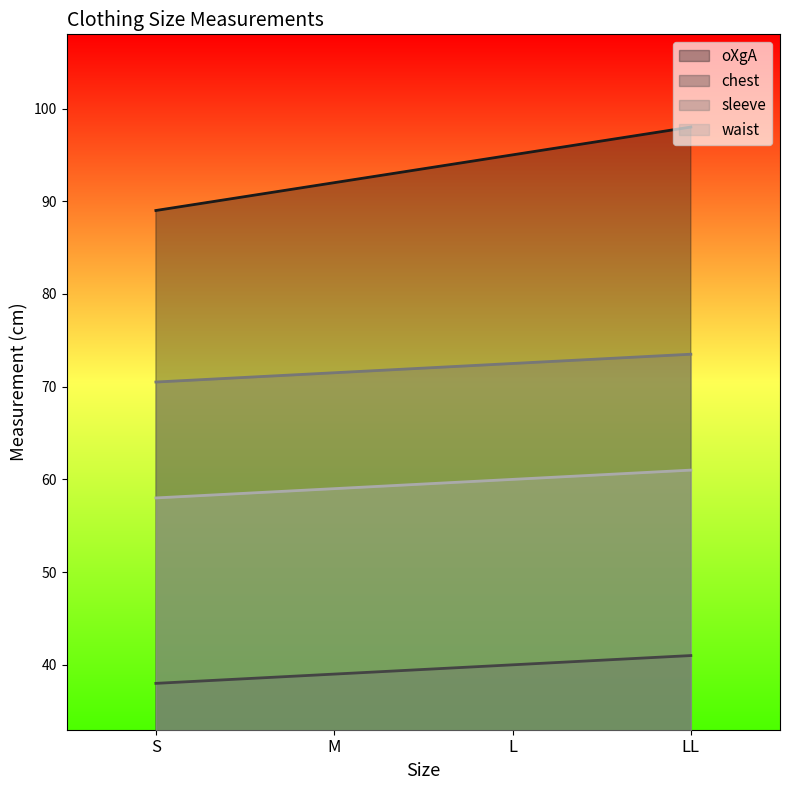

How many lines are shown in the chart?

4